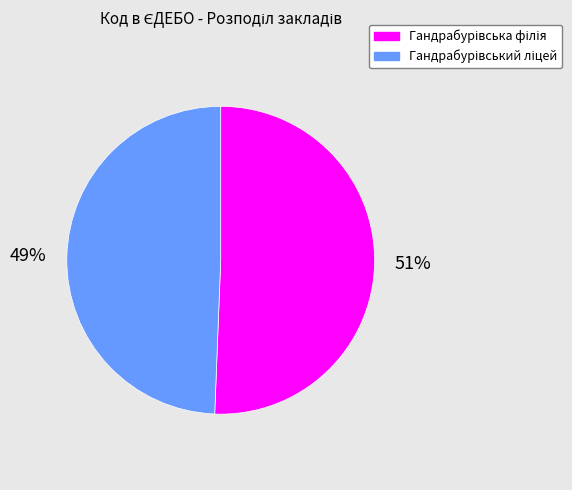

To the nearest percent, what is the average slice percentage?

50%